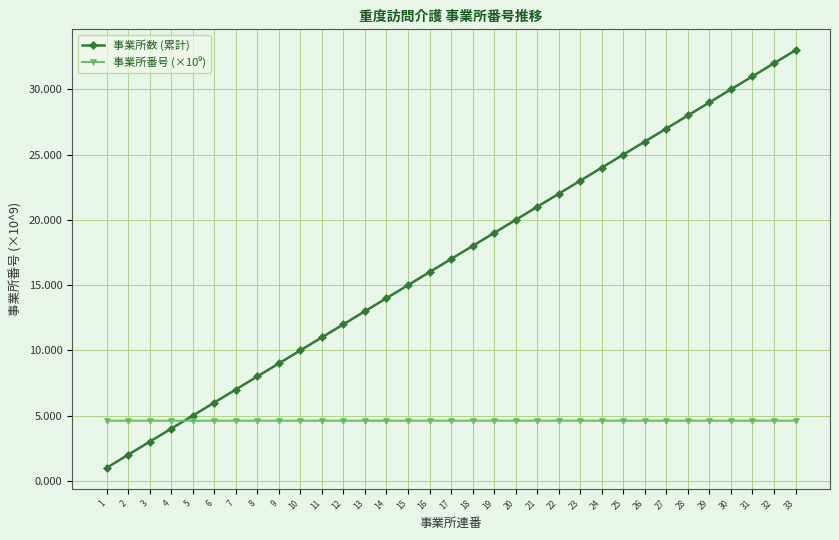

What is the sum of all 事業所数 (累計) values?

561.0